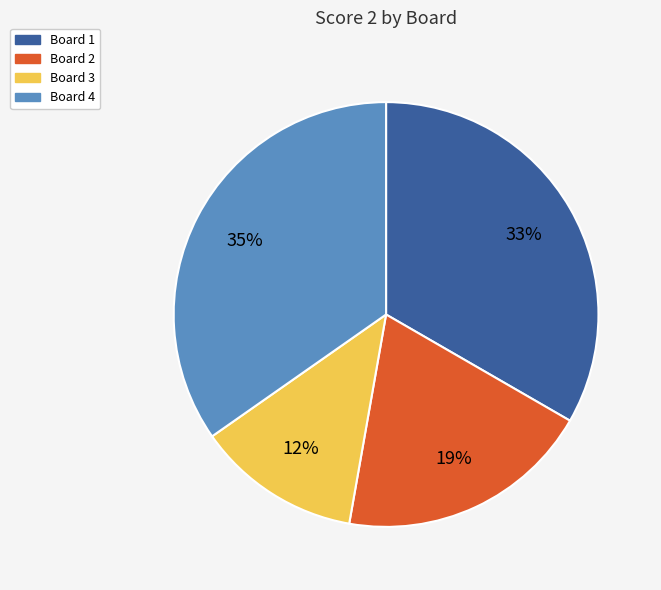

To the nearest percent, what is the average slice percentage?

25%